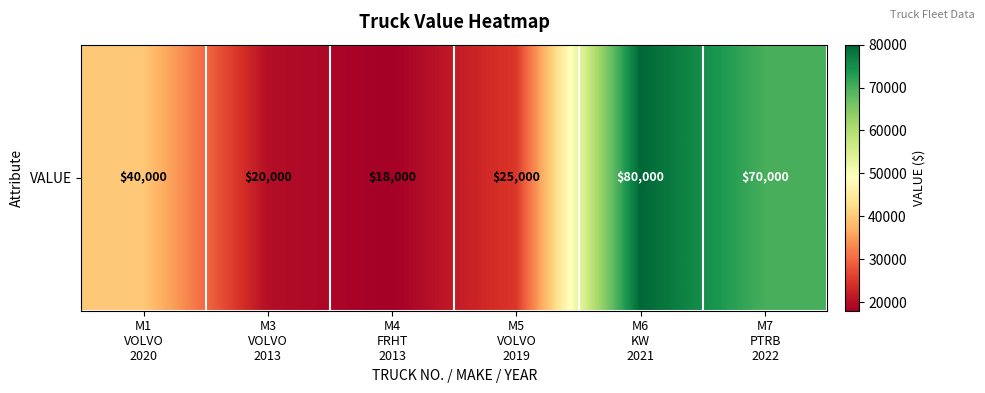

What is the change in value from M1
VOLVO
2020 to M5
VOLVO
2019?

-15000